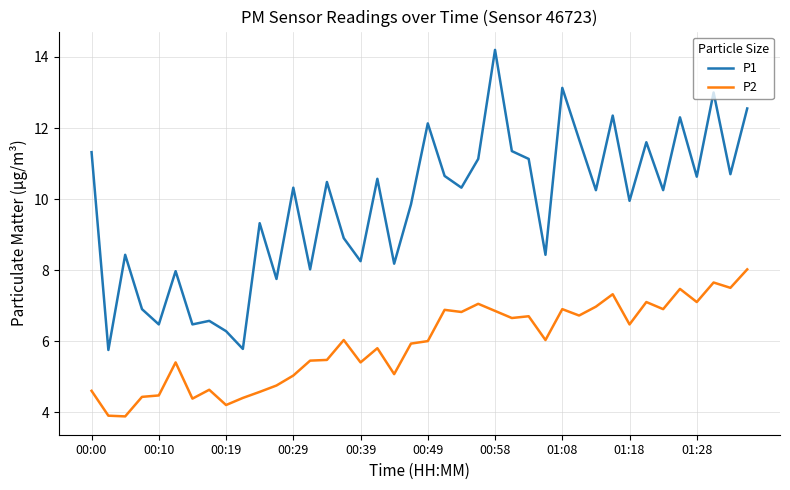

List the series in order of their peak value, lowest first.

P2, P1